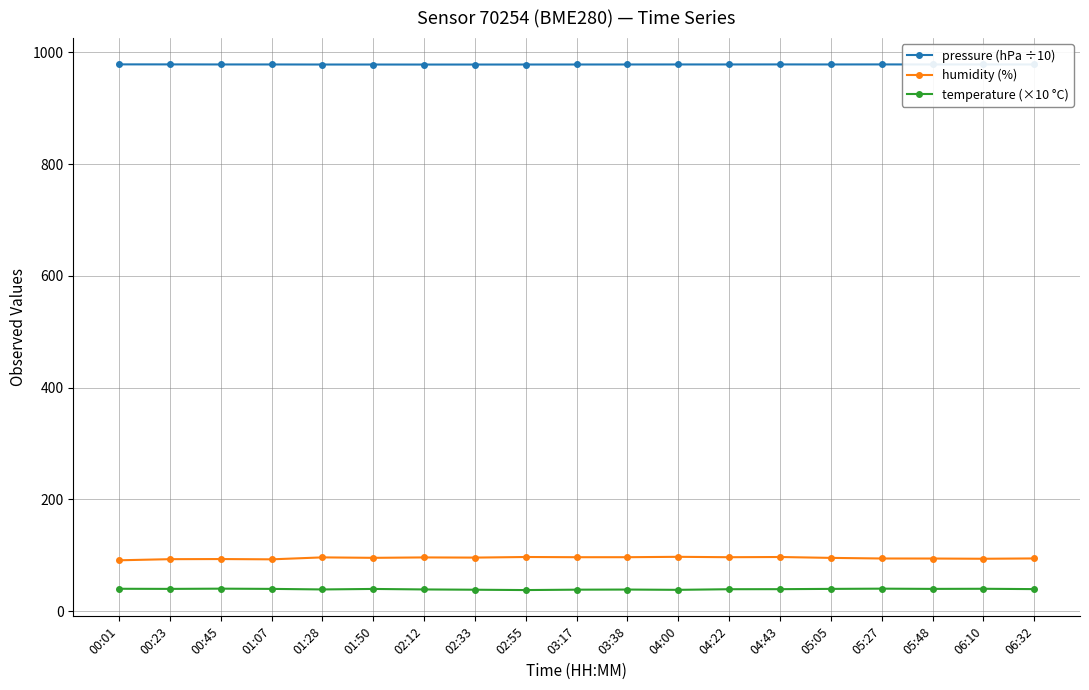

Which series has the largest total across all categories?

pressure (hPa ÷10)